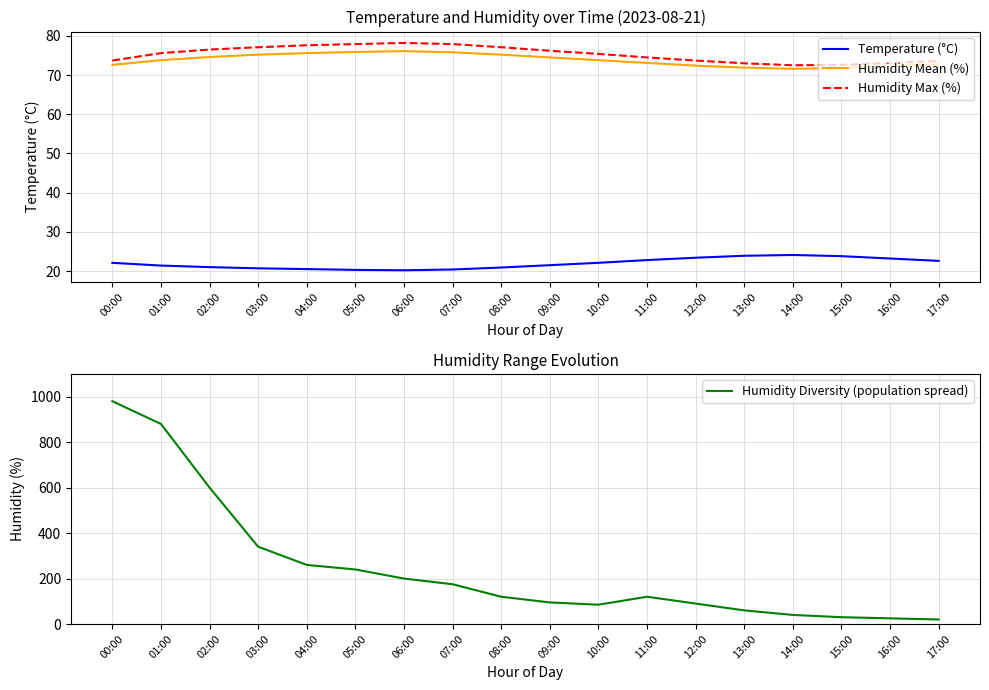

List the labels in order of Humidity Diversity (population spread) value, largest first.

00:00, 01:00, 02:00, 03:00, 04:00, 05:00, 06:00, 07:00, 08:00, 11:00, 09:00, 12:00, 10:00, 13:00, 14:00, 15:00, 16:00, 17:00